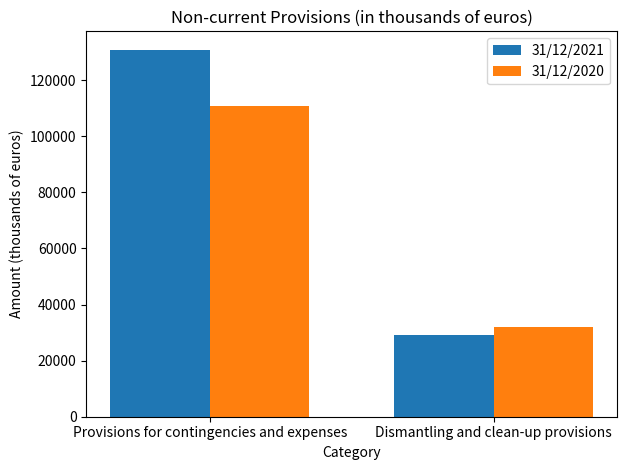

What is the sum of all 31/12/2021 values?

159825